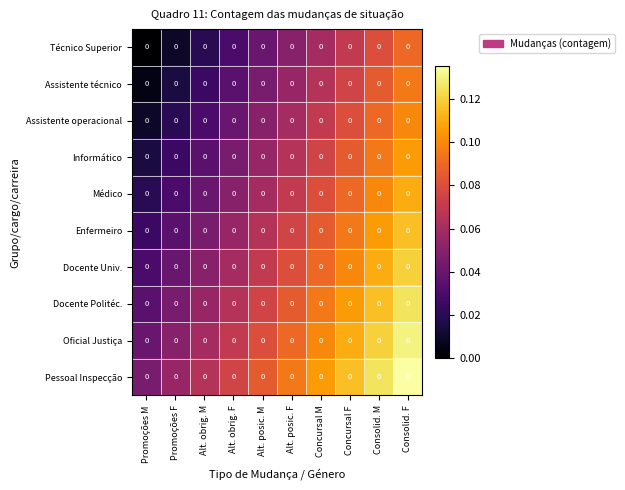

Rank the series by their maximum value, from highest to lowest.

Pessoal Inspecção, Oficial Justiça, Docente Politéc., Docente Univ., Enfermeiro, Médico, Informático, Assistente operacional, Assistente técnico, Técnico Superior